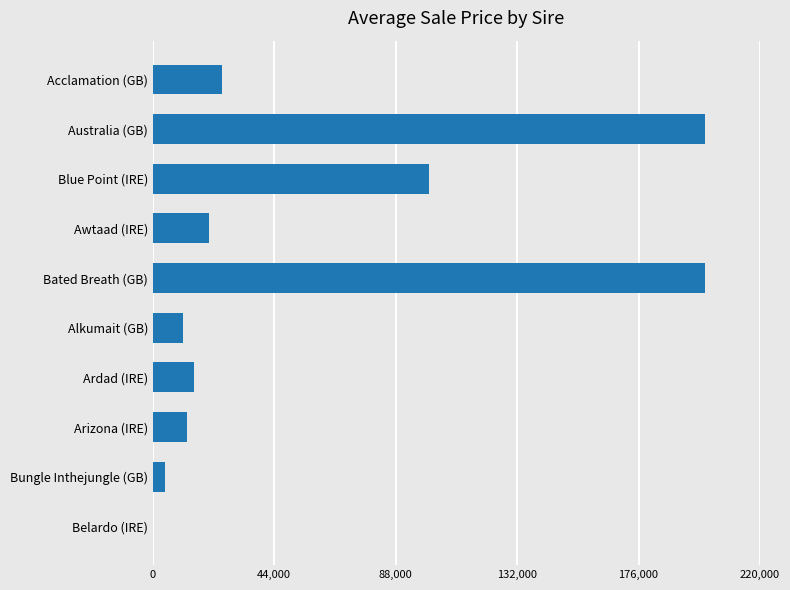

Reading top to bottom, transcribe all the data shown in this chart.

Acclamation (GB)=25000	Australia (GB)=200000	Blue Point (IRE)=100000	Awtaad (IRE)=20250	Bated Breath (GB)=200000	Alkumait (GB)=11000	Ardad (IRE)=15000	Arizona (IRE)=12333	Bungle Inthejungle (GB)=4500	Belardo (IRE)=0